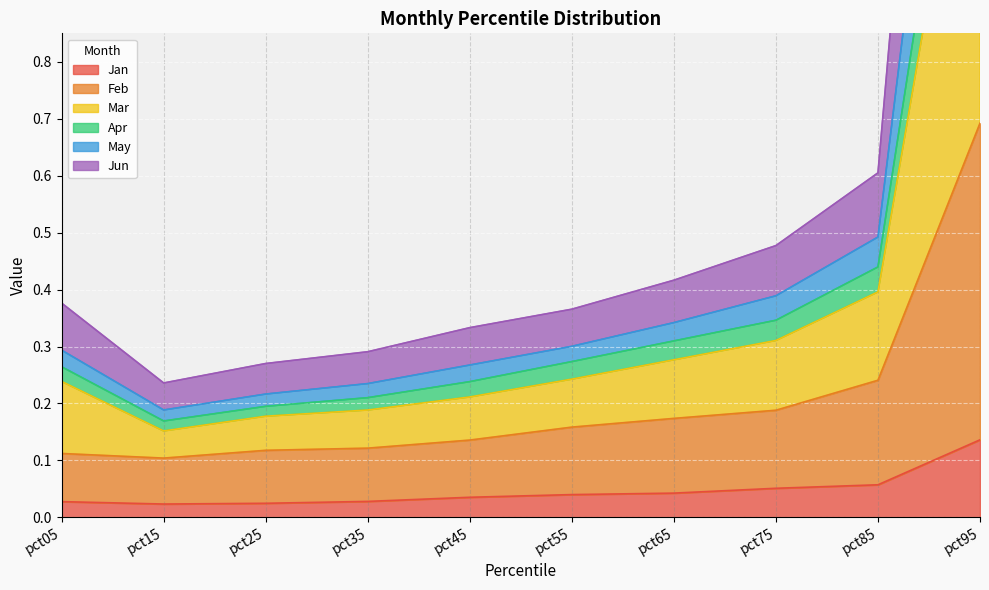

At which category does the chart reach its peak across all series?

pct95